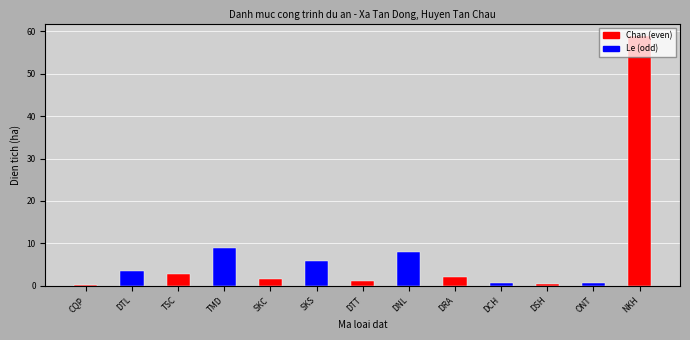

Rank the categories by value from lowest to highest.

CQP, DSH, ONT, DCH, DTT, SKC, DRA, TSC, DTL, SKS, DNL, TMD, NKH